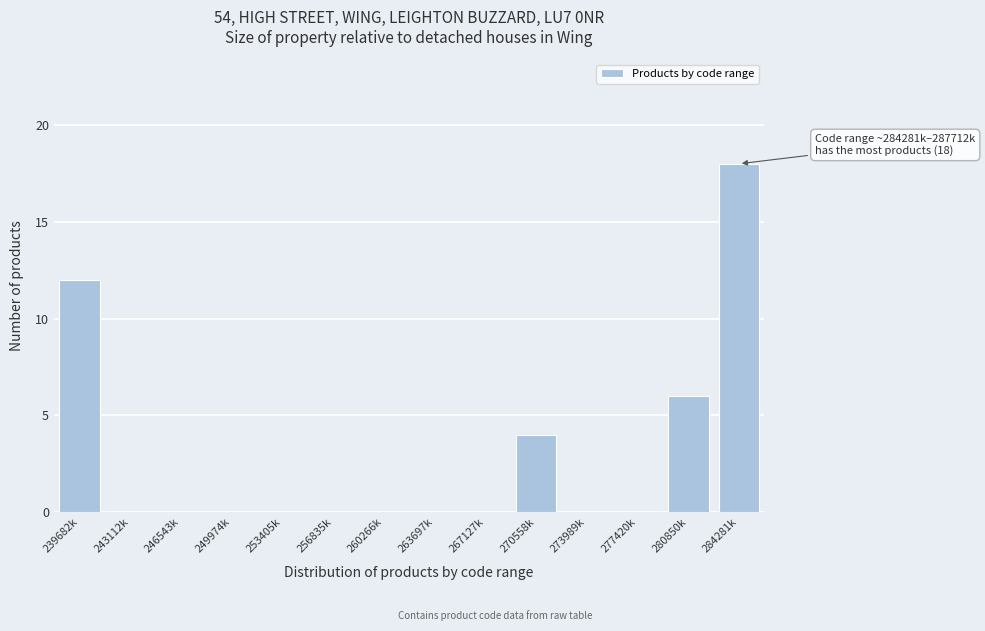

Reading left to right, what are all the values shown in this chart?

239682k=12	243112k=0	246543k=0	249974k=0	253405k=0	256835k=0	260266k=0	263697k=0	267127k=0	270558k=4	273989k=0	277420k=0	280850k=6	284281k=18